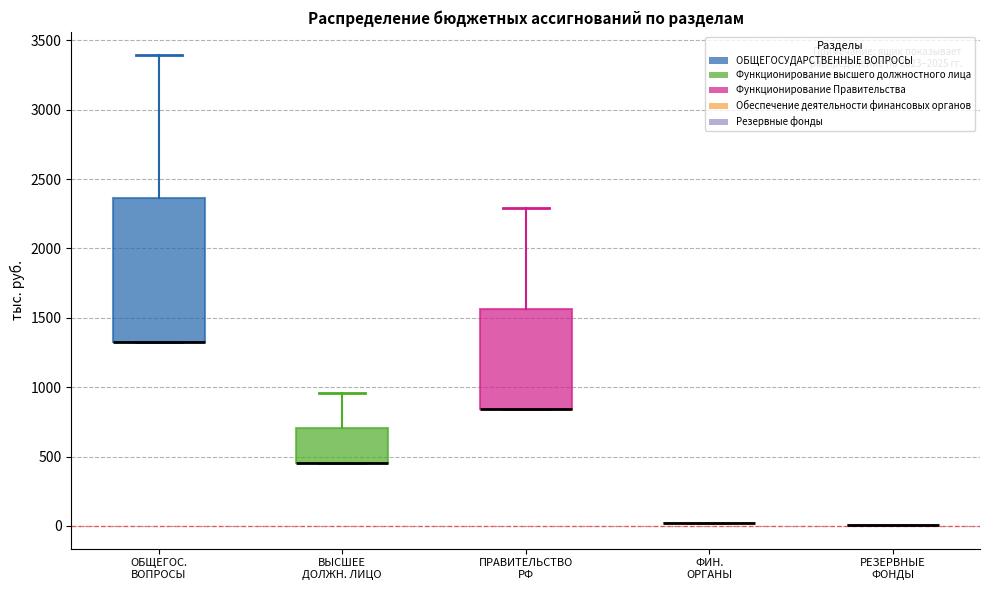

Reading left to right, read every box against the y-axis: the position of its median line, the range the box covers, and the ends of its whiskers. The values are not printed on the chart, so give them approximately, as read against the axis.

ОБЩЕГОС. ВОПРОСЫ: median 1350 (drawn on the box's lower edge), box 1350 to 2350, whiskers 1350 to 3400
ВЫСШЕЕ ДОЛЖН. ЛИЦО: median 450 (drawn on the box's lower edge), box 450 to 700, whiskers 450 to 950
ПРАВИТЕЛЬСТВО РФ: median 850 (drawn on the box's lower edge), box 850 to 1550, whiskers 850 to 2300
ФИН. ОРГАНЫ: box collapsed to a line at 0, whiskers 0 to 0
РЕЗЕРВНЫЕ ФОНДЫ: box collapsed to a line at 0, whiskers 0 to 0